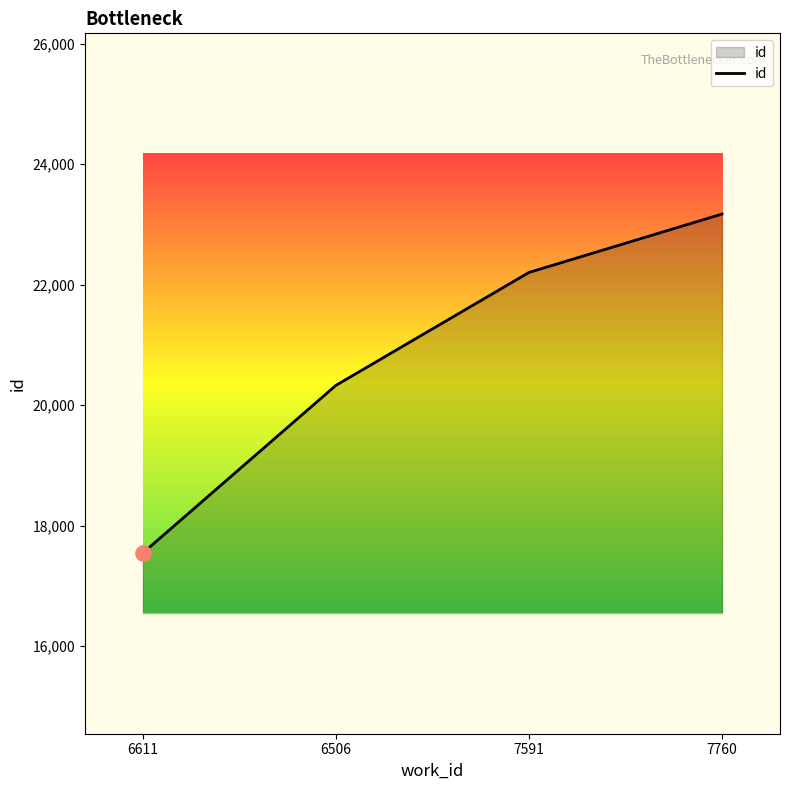

What is the ratio of the value at 7591 to the value at 6611?

1.3